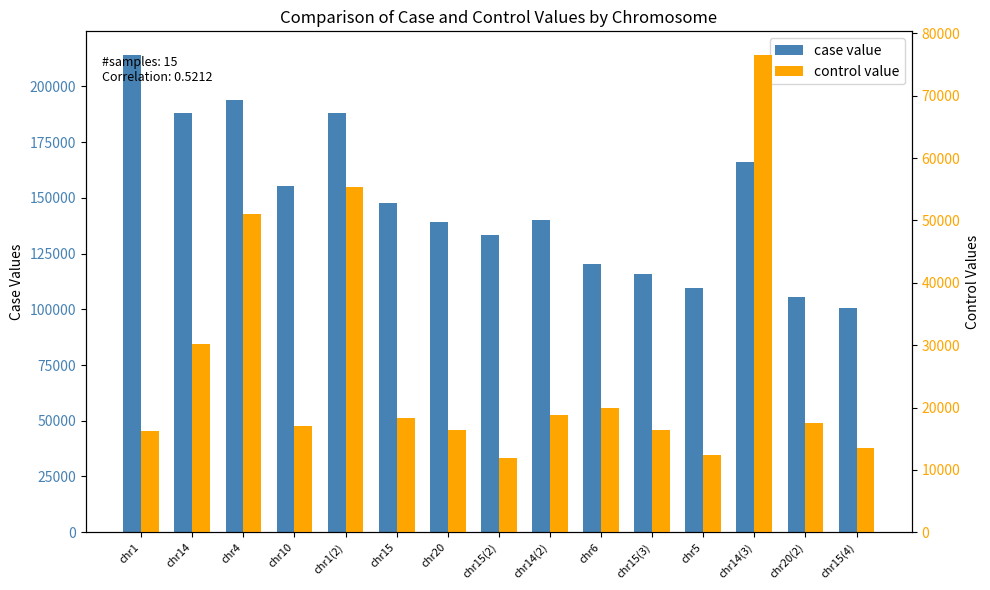

What is the label of the 12th bar from the left?

chr5